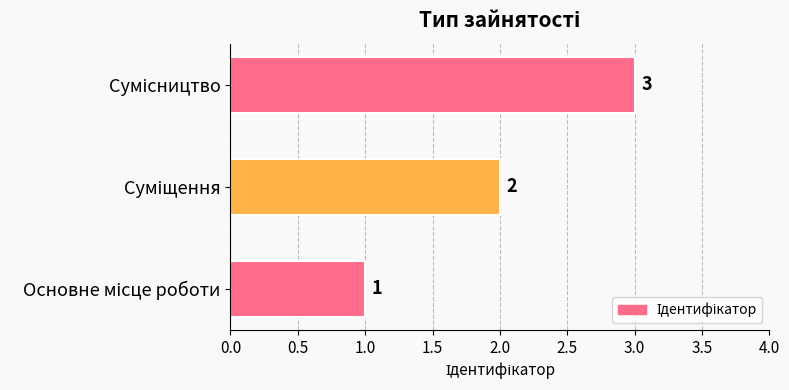

What is the sum of all values?

6